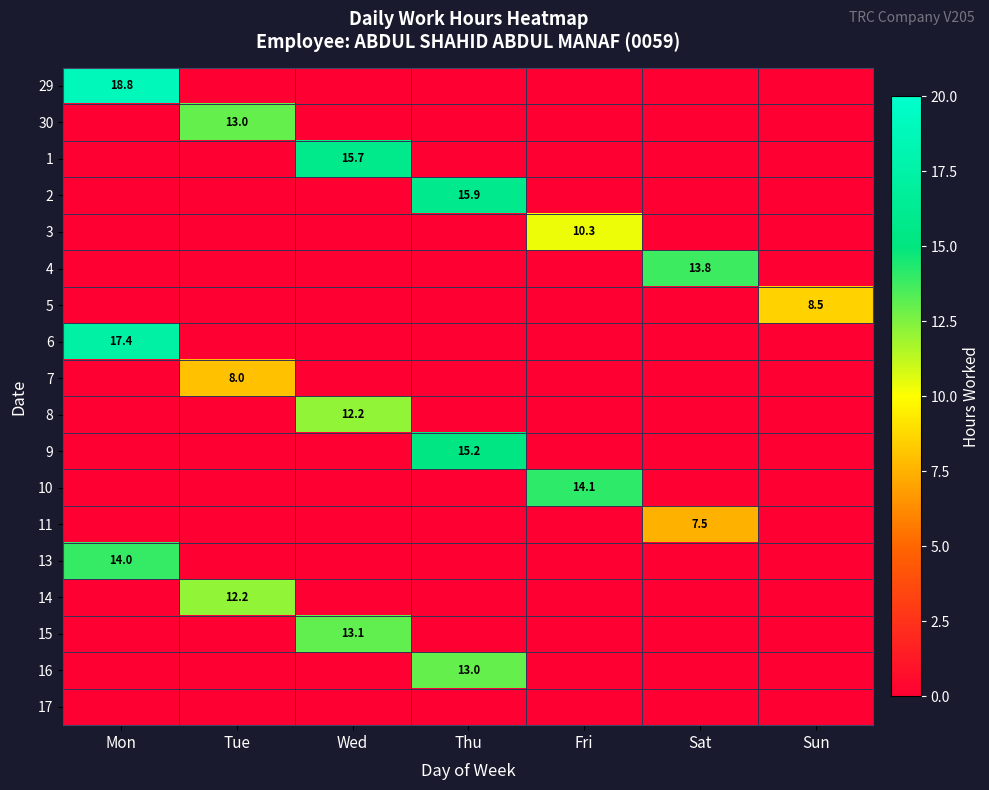

The value of 30 at Tue is 3.9. True or false?

False